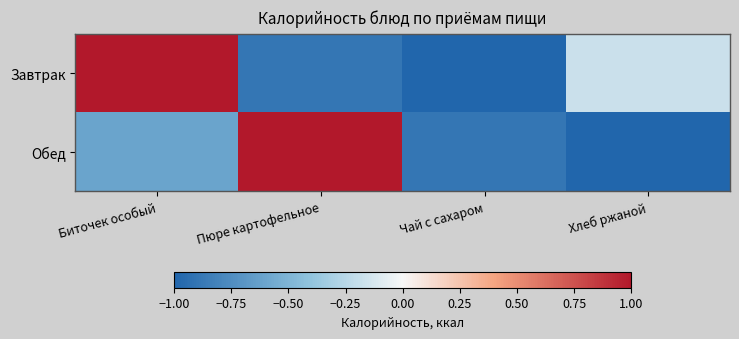

What is the smallest value displayed?

-1.0